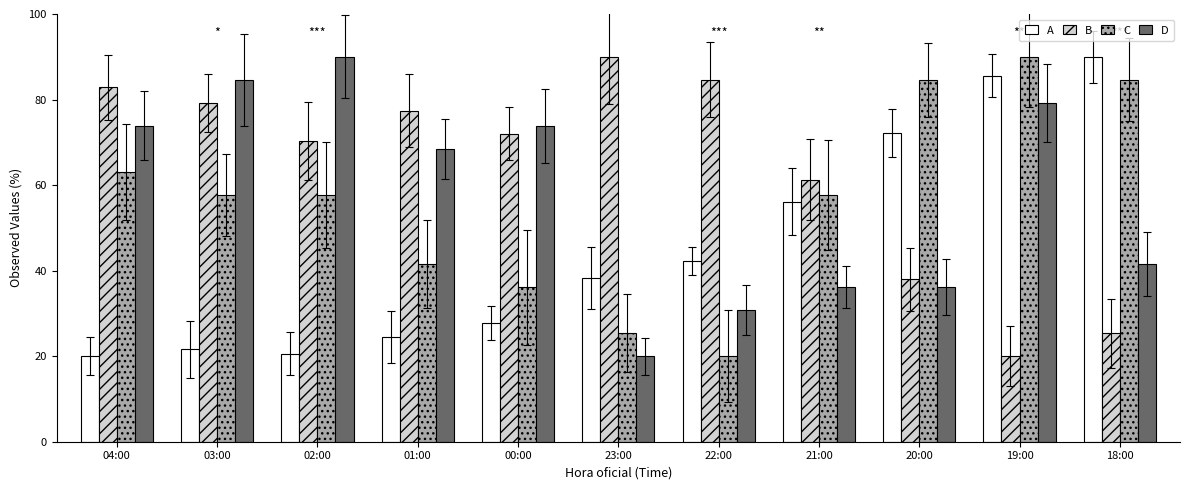

Reading left to right, what are all the values shown in this chart?

A: 20.0	21.7	20.6	24.4	27.8	38.3	42.2	56.1	72.2	85.6	90.0
B: 82.8	79.2	70.3	77.4	72.1	90.0	84.6	61.3	37.9	20.0	25.4
C: 63.1	57.7	57.7	41.5	36.2	25.4	20.0	57.7	84.6	90.0	84.6
D: 73.8	84.6	90.0	68.5	73.8	20.0	30.8	36.2	36.2	79.2	41.5